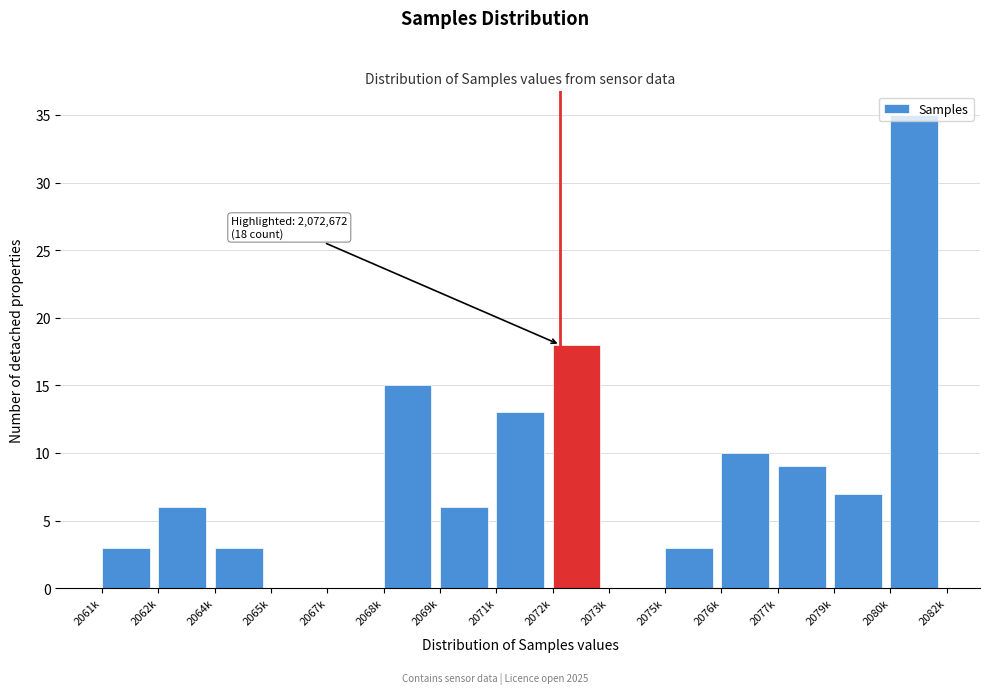

Is it true that the value at 2068k is 25?

False